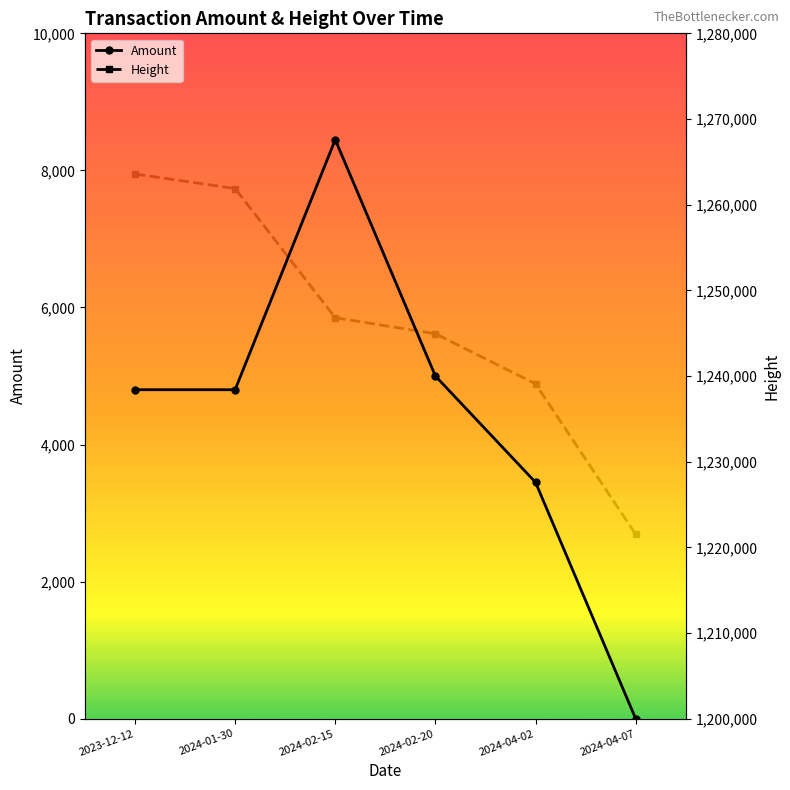

What is the difference between the highest and lowest values at 2024-04-07?

1221524.0